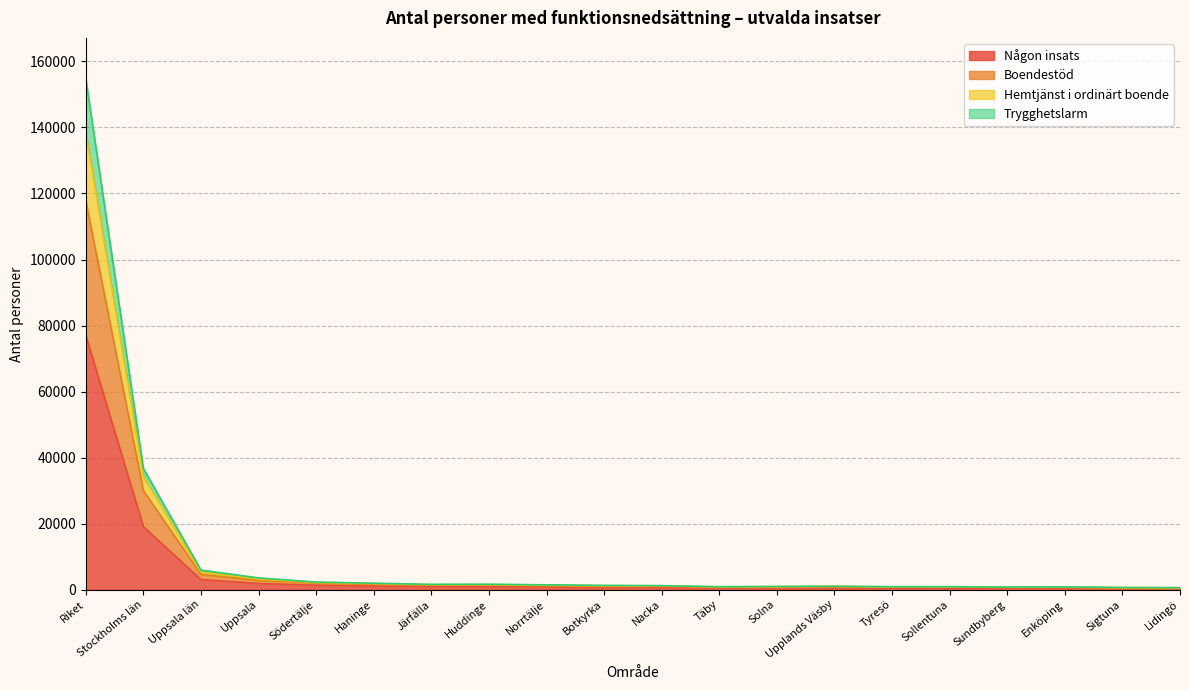

At which label is Trygghetslarm closest to 69505?

Stockholms län